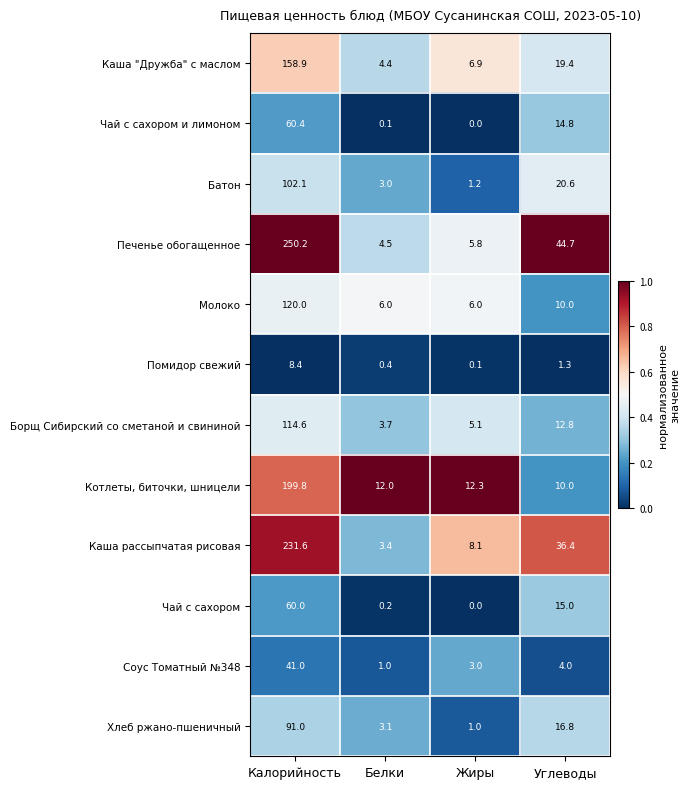

True or false: Чай с сахором has a value of 96.0 at Калорийность.

False